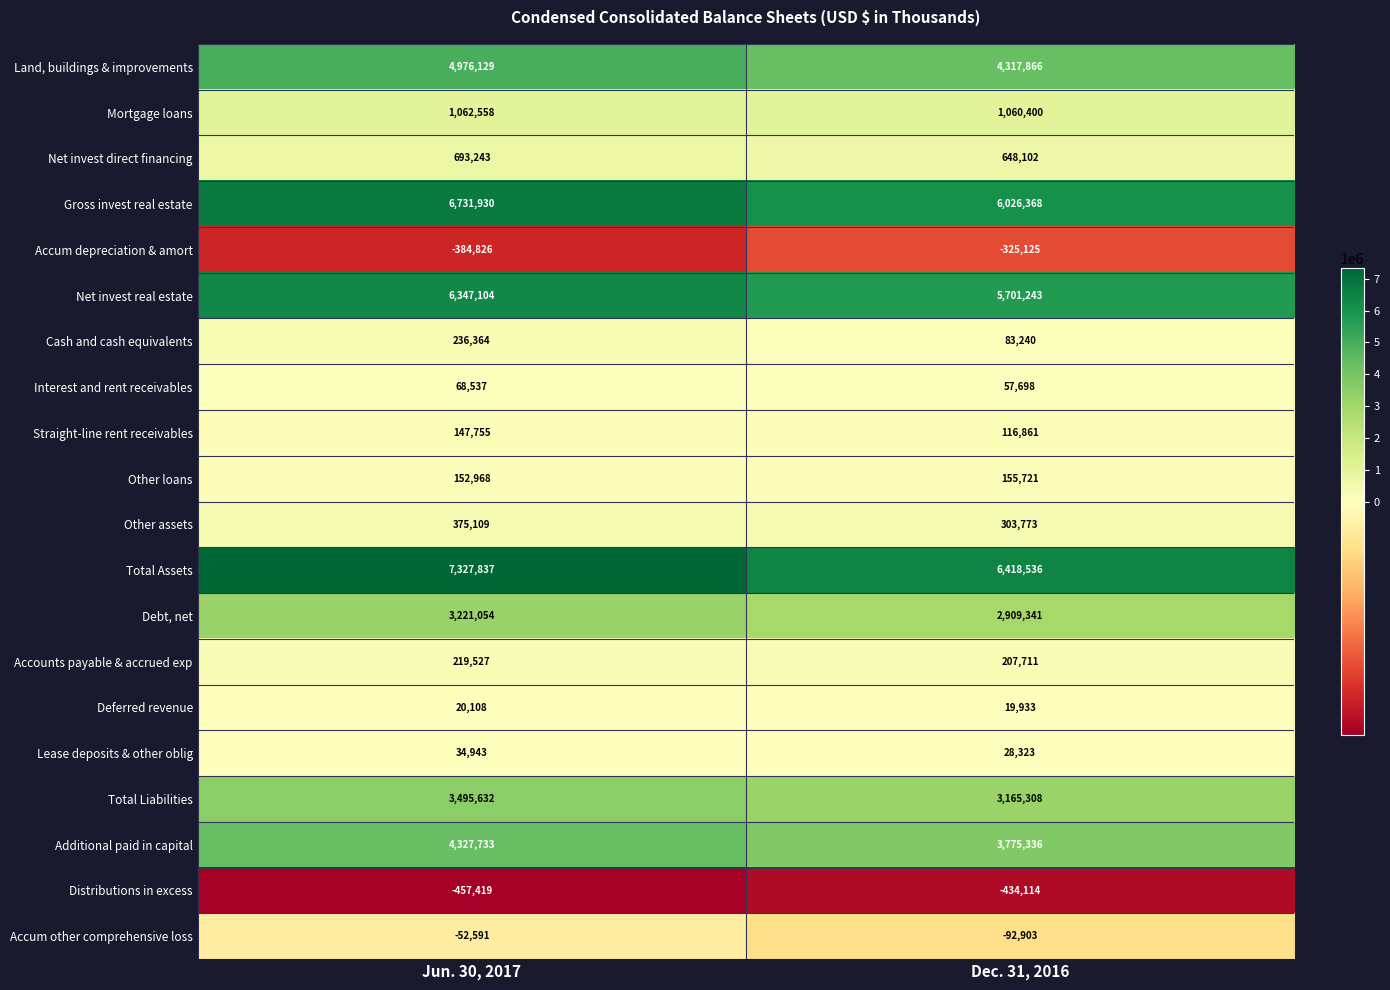

Which category has the lowest value across all series?

Jun. 30, 2017